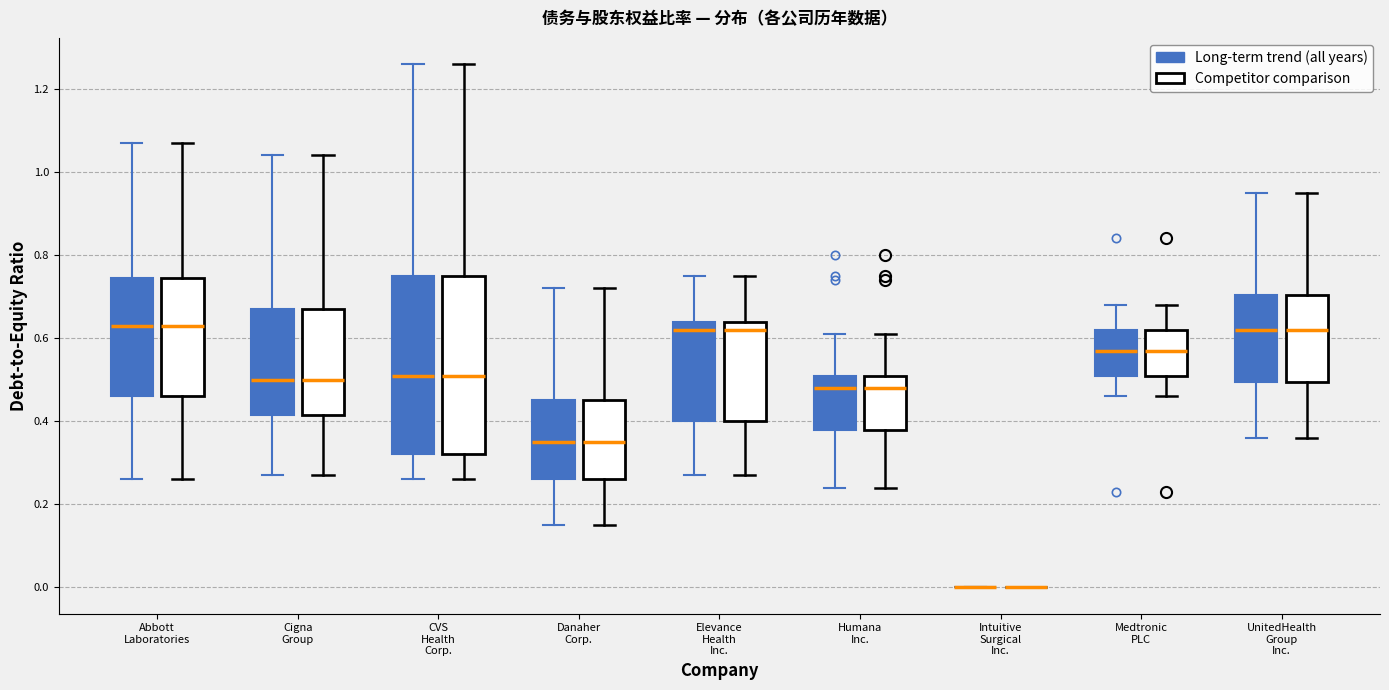

Reading left to right, read every box against the y-axis: the position of its median line, the range the box covers, and the ends of its whiskers. The values are not printed on the chart, so give them approximately, as read against the axis.

Abbott Laboratories (Long-term trend (all years)): median 0.64, box 0.46 to 0.74, whiskers 0.26 to 1.08
Abbott Laboratories (Competitor comparison): median 0.64, box 0.46 to 0.74, whiskers 0.26 to 1.08
Cigna Group (Long-term trend (all years)): median 0.50, box 0.42 to 0.68, whiskers 0.28 to 1.04
Cigna Group (Competitor comparison): median 0.50, box 0.42 to 0.68, whiskers 0.28 to 1.04
CVS Health Corp. (Long-term trend (all years)): median 0.52, box 0.32 to 0.76, whiskers 0.26 to 1.26
CVS Health Corp. (Competitor comparison): median 0.52, box 0.32 to 0.76, whiskers 0.26 to 1.26
Danaher Corp. (Long-term trend (all years)): median 0.36, box 0.26 to 0.46, whiskers 0.16 to 0.72
Danaher Corp. (Competitor comparison): median 0.36, box 0.26 to 0.46, whiskers 0.16 to 0.72
Elevance Health Inc. (Long-term trend (all years)): median 0.62, box 0.40 to 0.64, whiskers 0.28 to 0.76
Elevance Health Inc. (Competitor comparison): median 0.62, box 0.40 to 0.64, whiskers 0.28 to 0.76
Humana Inc. (Long-term trend (all years)): median 0.48, box 0.38 to 0.52, whiskers 0.24 to 0.62
Humana Inc. (Competitor comparison): median 0.48, box 0.38 to 0.52, whiskers 0.24 to 0.62
Intuitive Surgical Inc. (Long-term trend (all years)): box collapsed to a line at 0.00, whiskers 0.00 to 0.00
Intuitive Surgical Inc. (Competitor comparison): box collapsed to a line at 0.00, whiskers 0.00 to 0.00
Medtronic PLC (Long-term trend (all years)): median 0.58, box 0.52 to 0.62, whiskers 0.46 to 0.68
Medtronic PLC (Competitor comparison): median 0.58, box 0.52 to 0.62, whiskers 0.46 to 0.68
UnitedHealth Group Inc. (Long-term trend (all years)): median 0.62, box 0.50 to 0.70, whiskers 0.36 to 0.96
UnitedHealth Group Inc. (Competitor comparison): median 0.62, box 0.50 to 0.70, whiskers 0.36 to 0.96